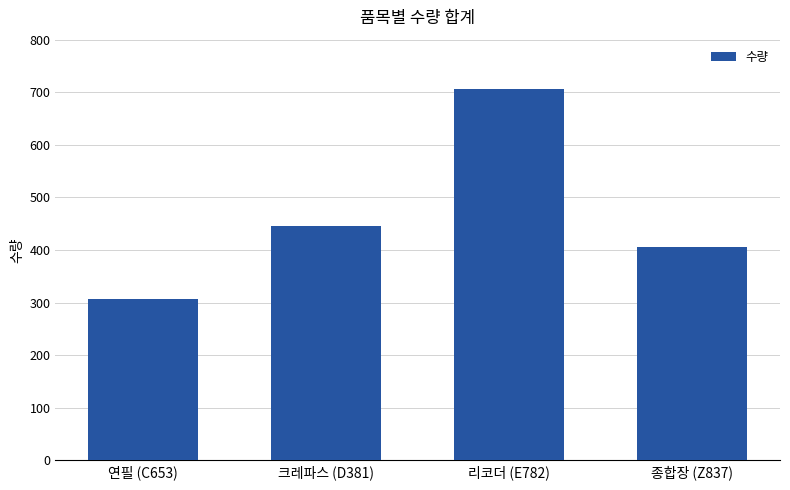

At which category does the chart reach its minimum across all series?

연필 (C653)